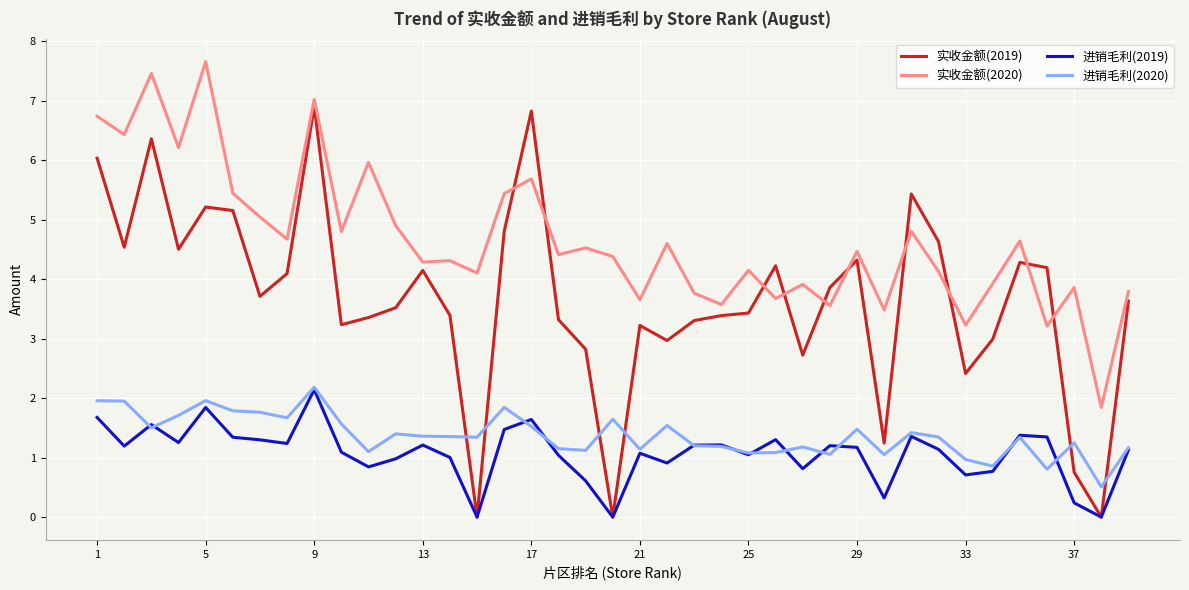

What is the maximum value for 进销毛利(2019)?

2.1